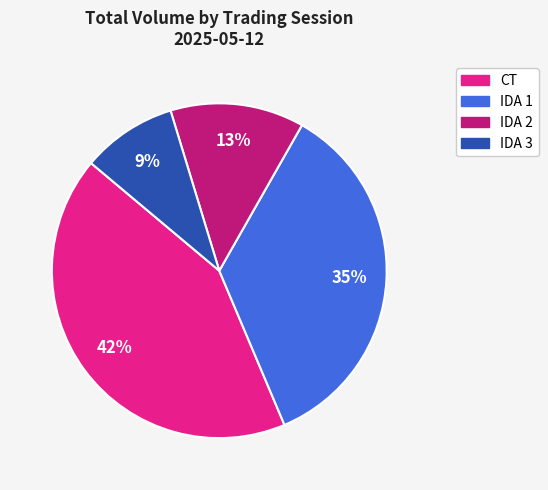

Between CT and IDA 1, which is larger?

CT